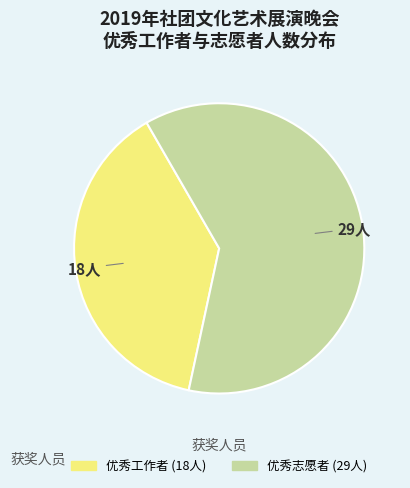

Does 优秀志愿者 represent more than half of the total?

Yes